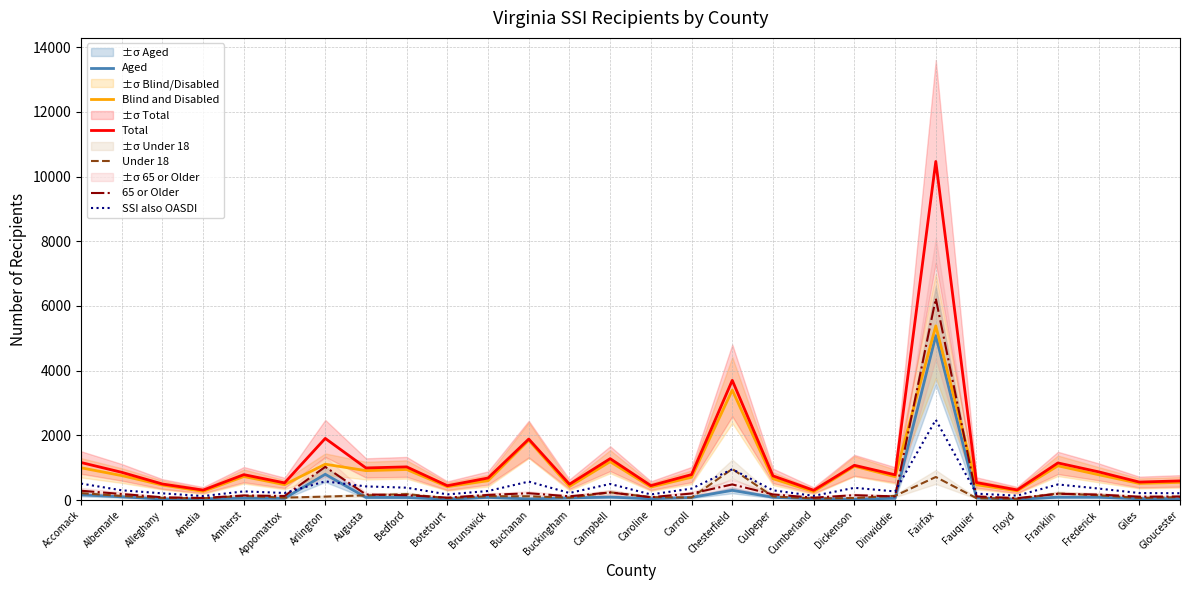

At which label does SSI also OASDI first exceed 302?

Accomack